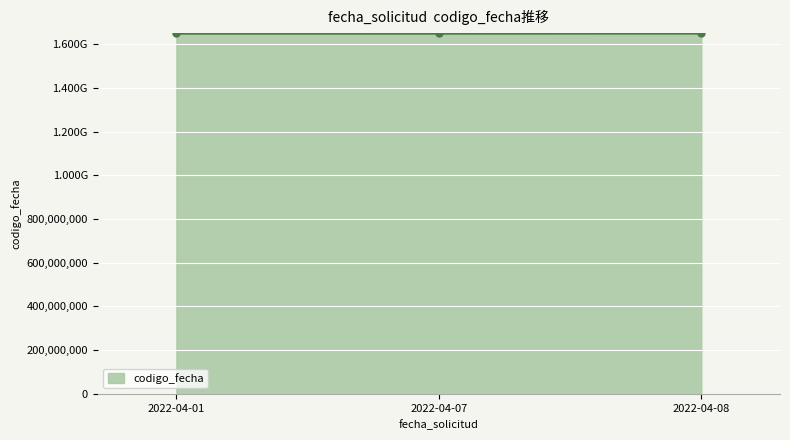

Does the chart have visible grid lines?

Yes